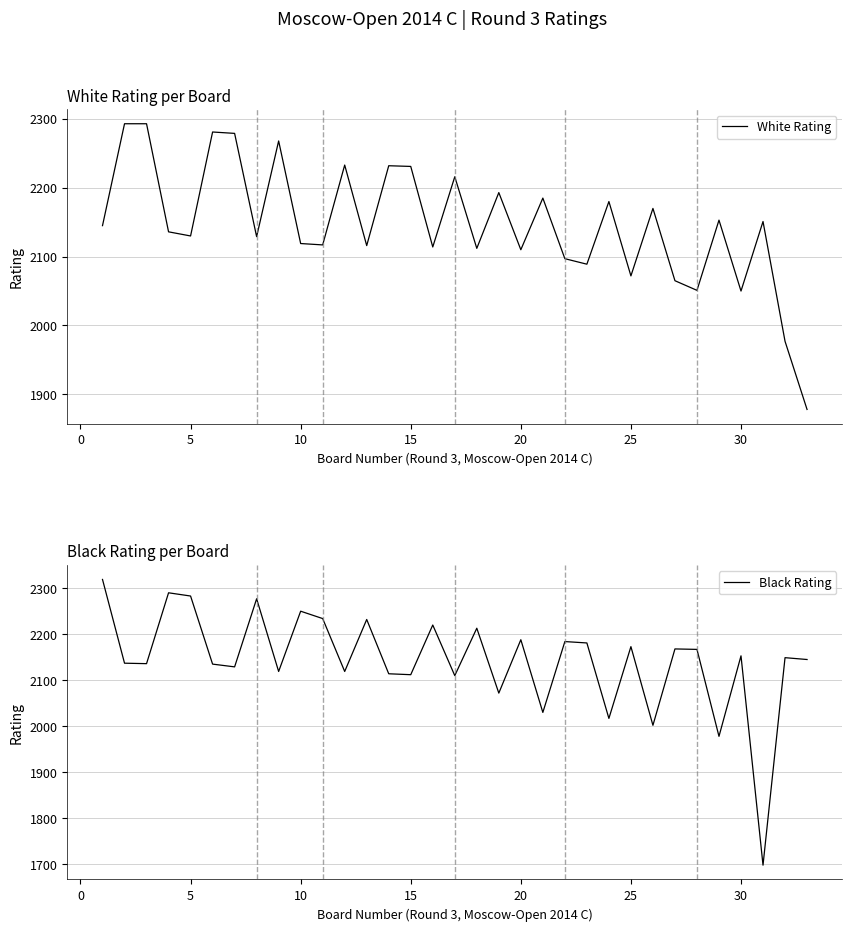

What is the maximum value for White Rating?

2293